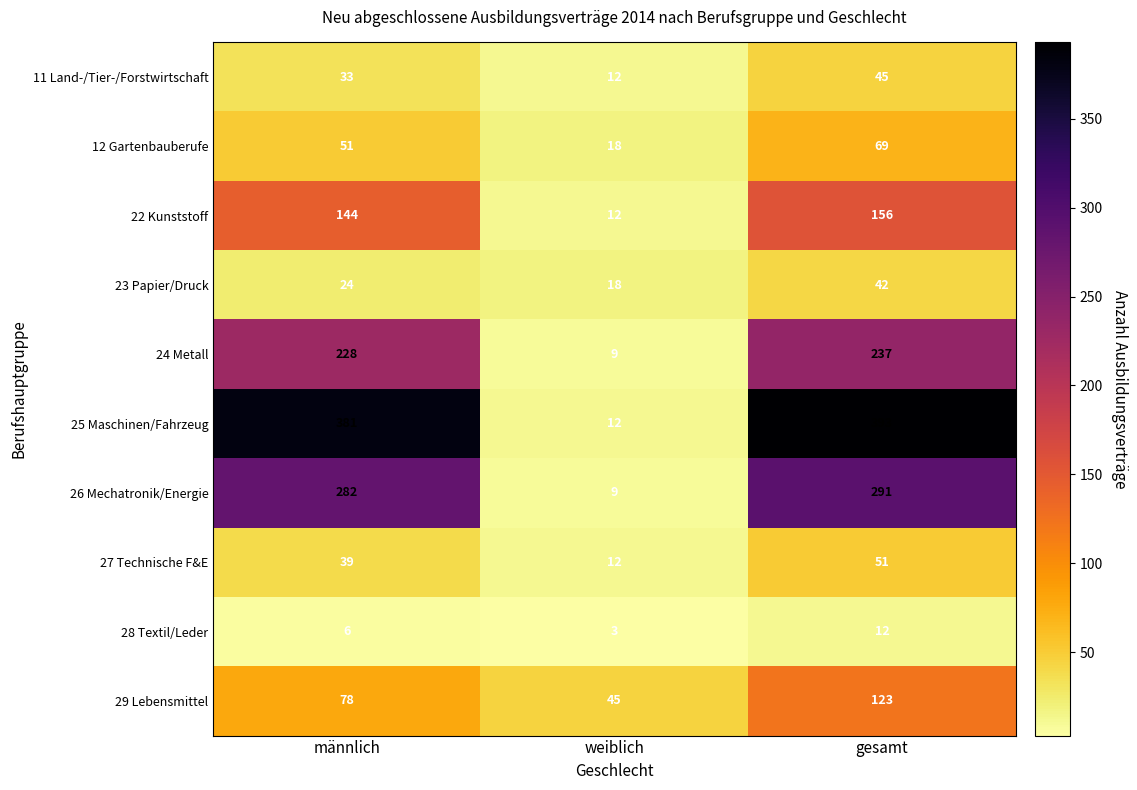

What is the total value across all series at weiblich?

150